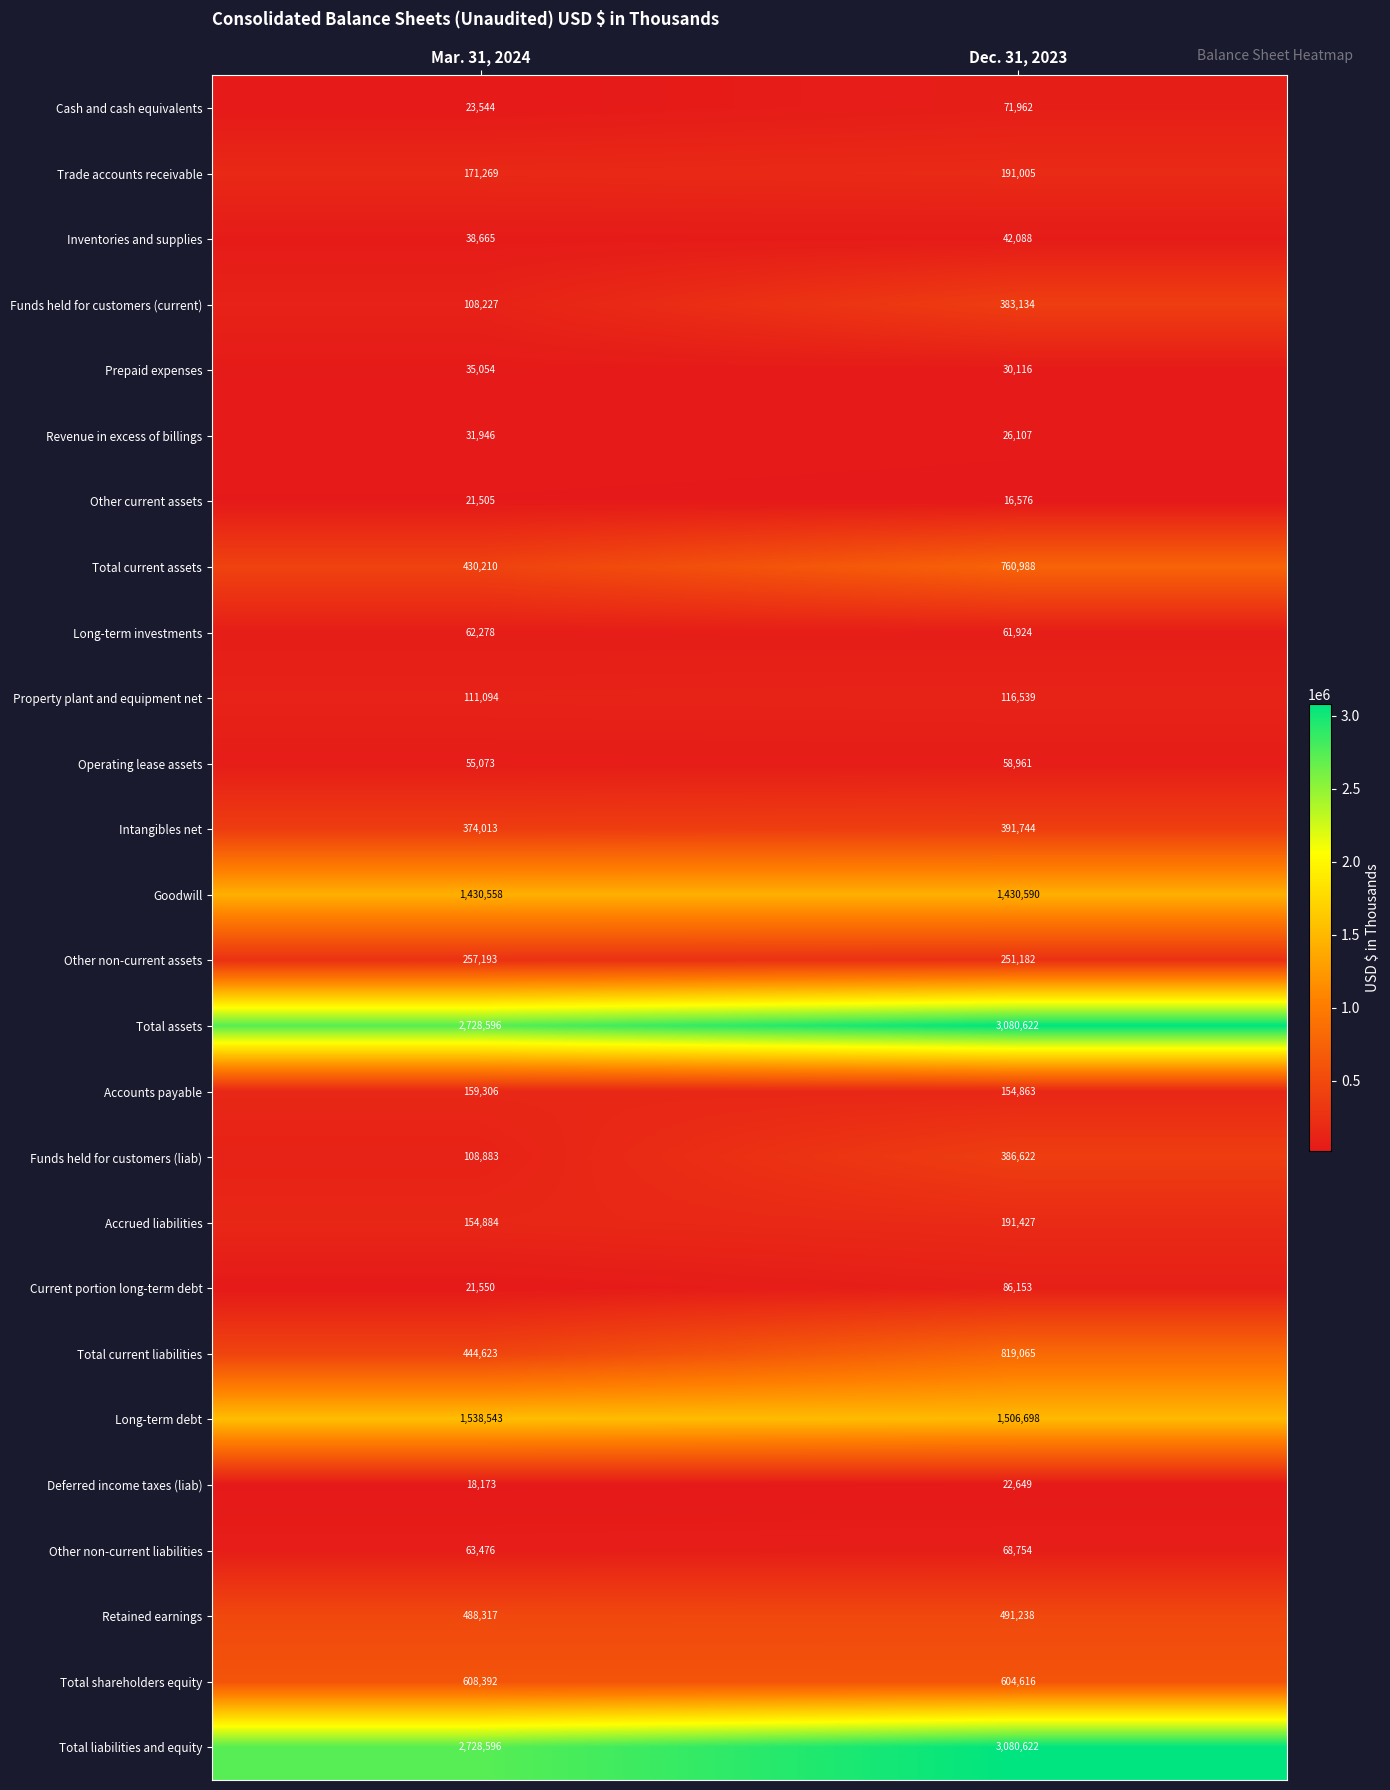

Is the value of Funds held for customers (current) at Mar. 31, 2024 greater than the value of Operating lease assets at Mar. 31, 2024?

Yes